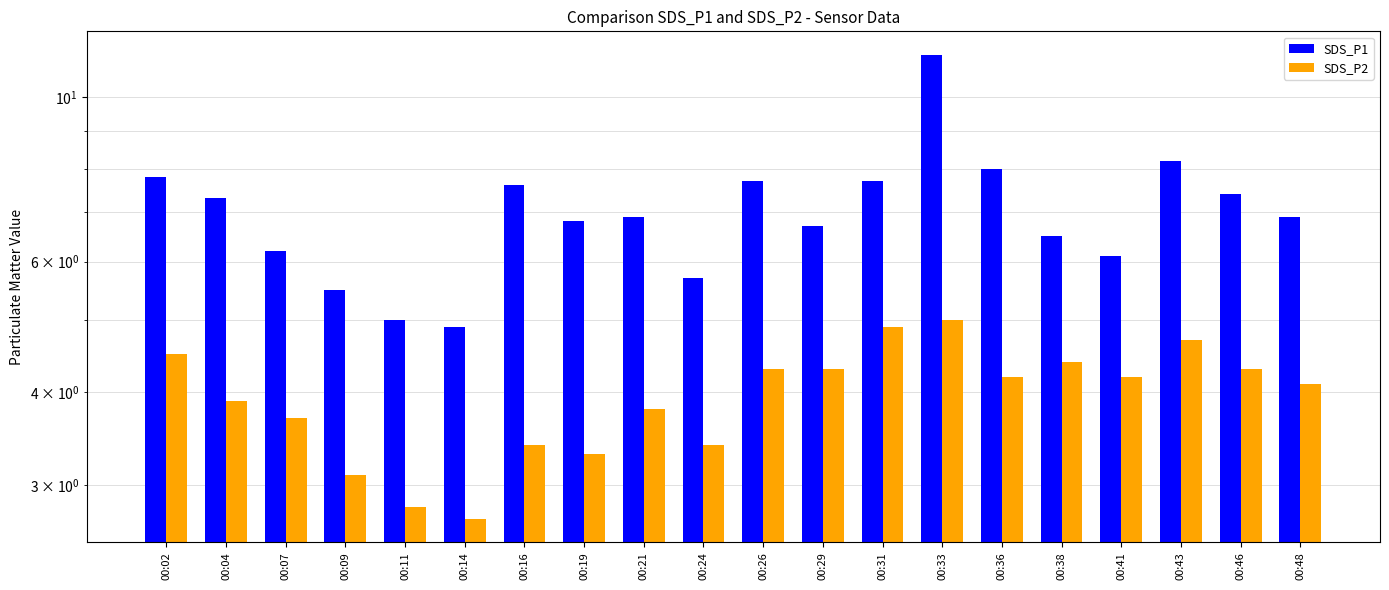

Is the value of SDS_P2 at 00:43 greater than the value of SDS_P1 at 00:29?

No